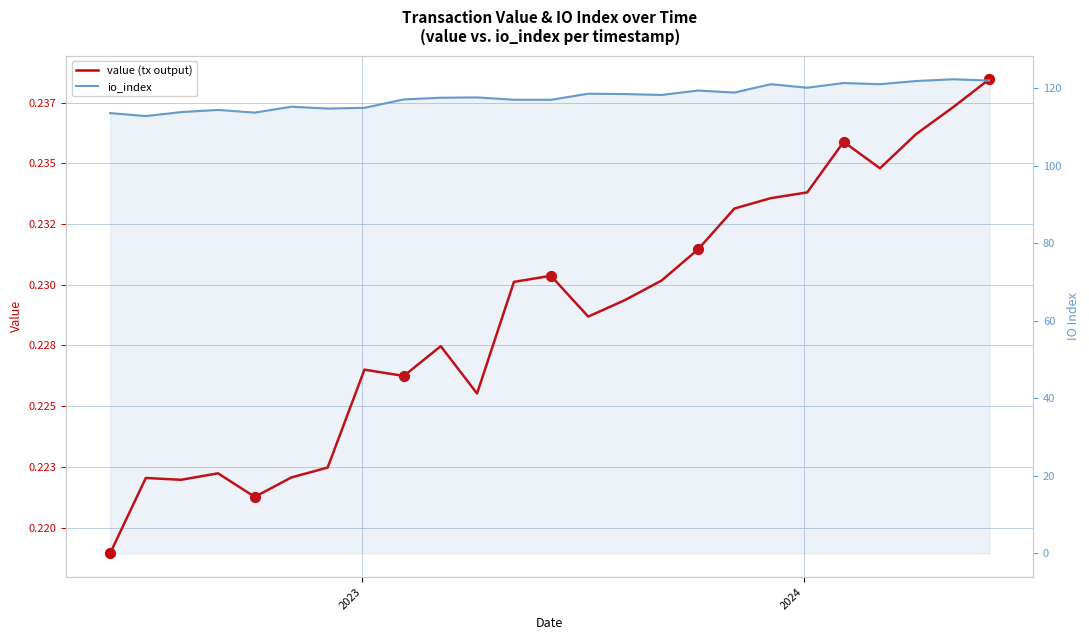

Which series has the largest total across all categories?

io_index